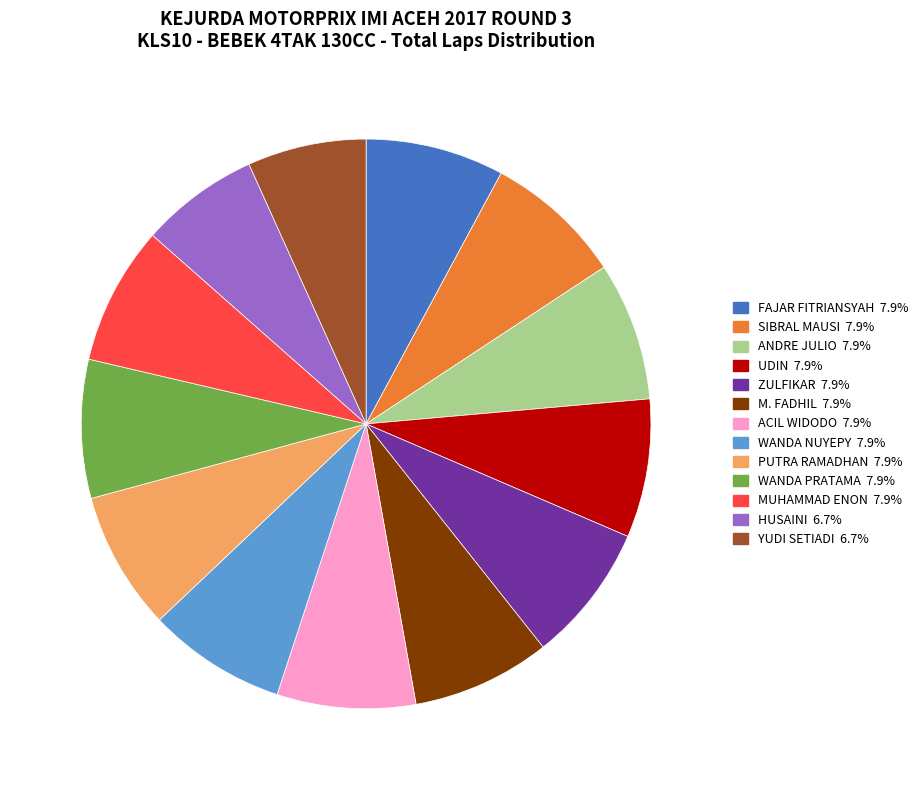

Is the sum of ANDRE JULIO and WANDA PRATAMA greater than half?

No